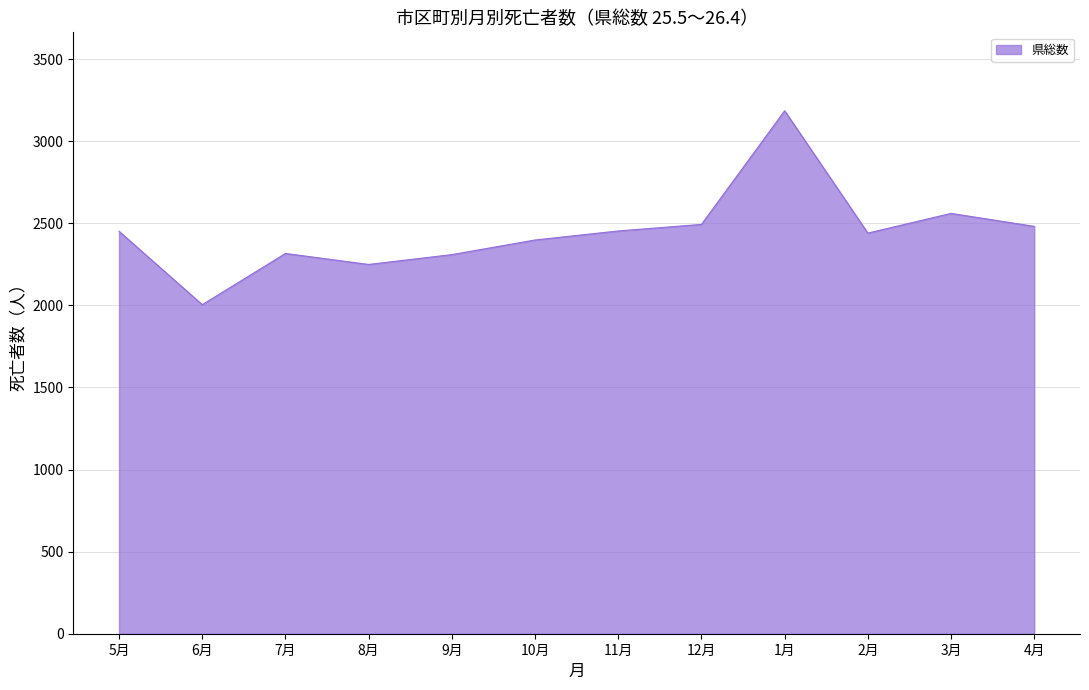

What is the maximum value shown in the chart?

3185